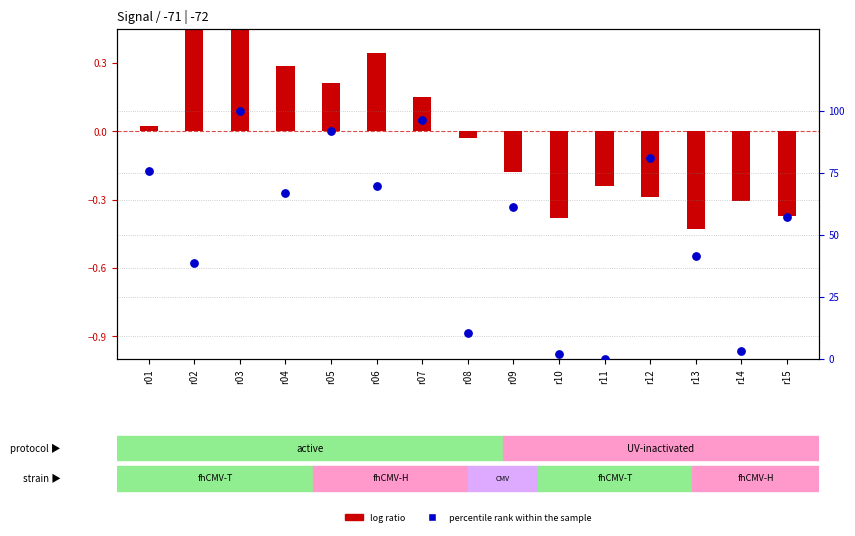

Which series reaches the minimum Y coordinate?

log ratio